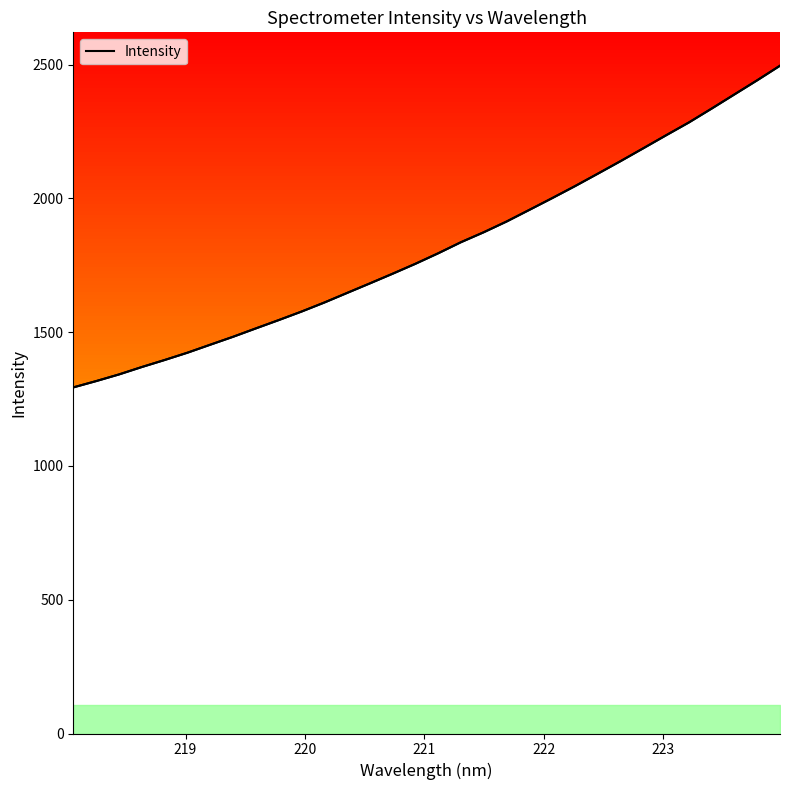

What position from the right is 223?

27